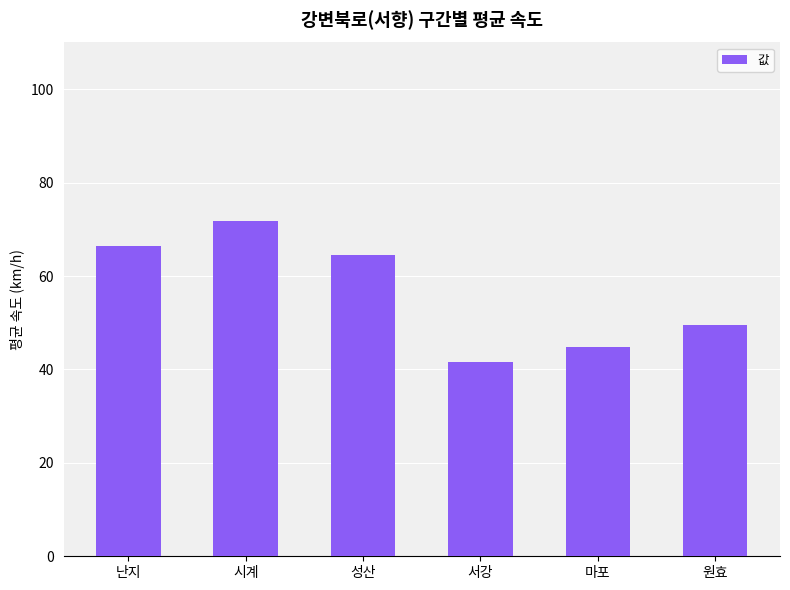

Are the bars grouped side by side (vs. stacked)?

No